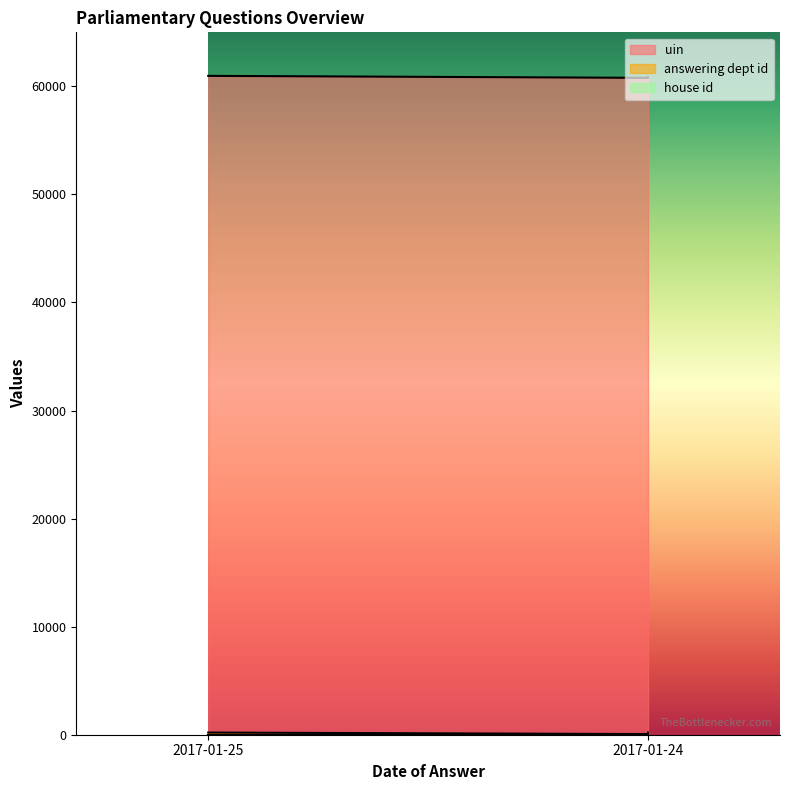

What is the sum of the answering dept id values at 2017-01-24 and 2017-01-25?

402